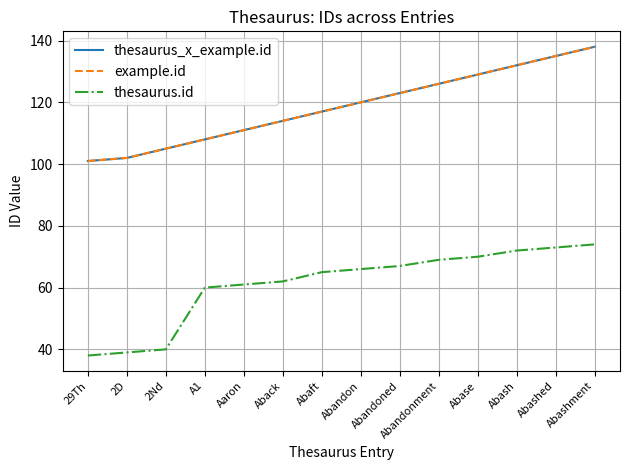

Rank the series at Abashed from lowest to highest value.

thesaurus.id, thesaurus_x_example.id, example.id